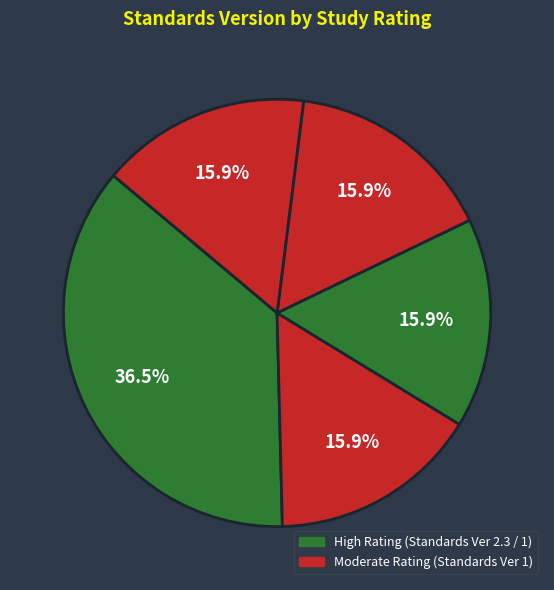

How many slices are in this pie chart?

5